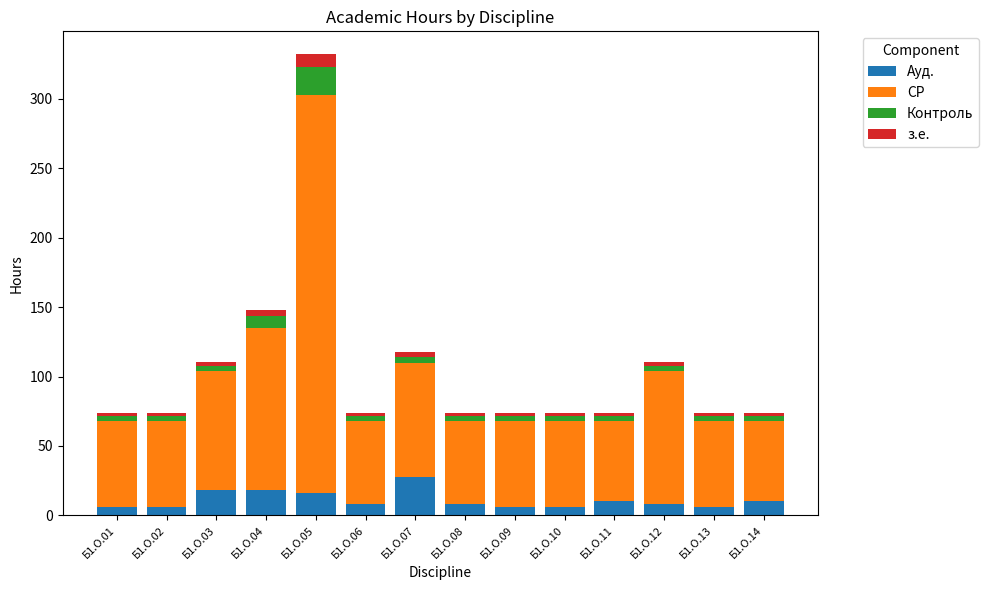

Which category has the highest value in the Ауд. series?

Б1.О.07